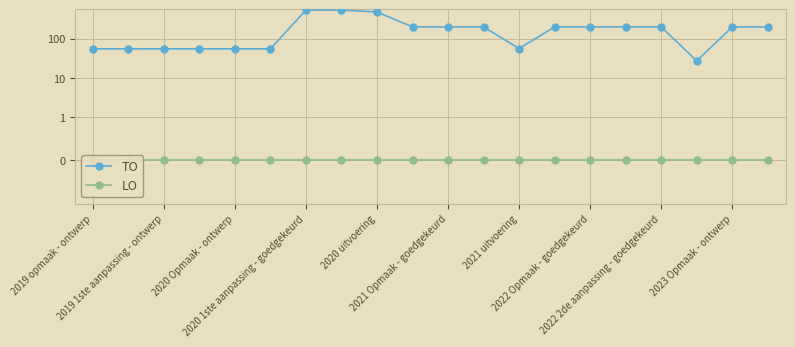

What is the value of the TO point at the 4th from the left?

55